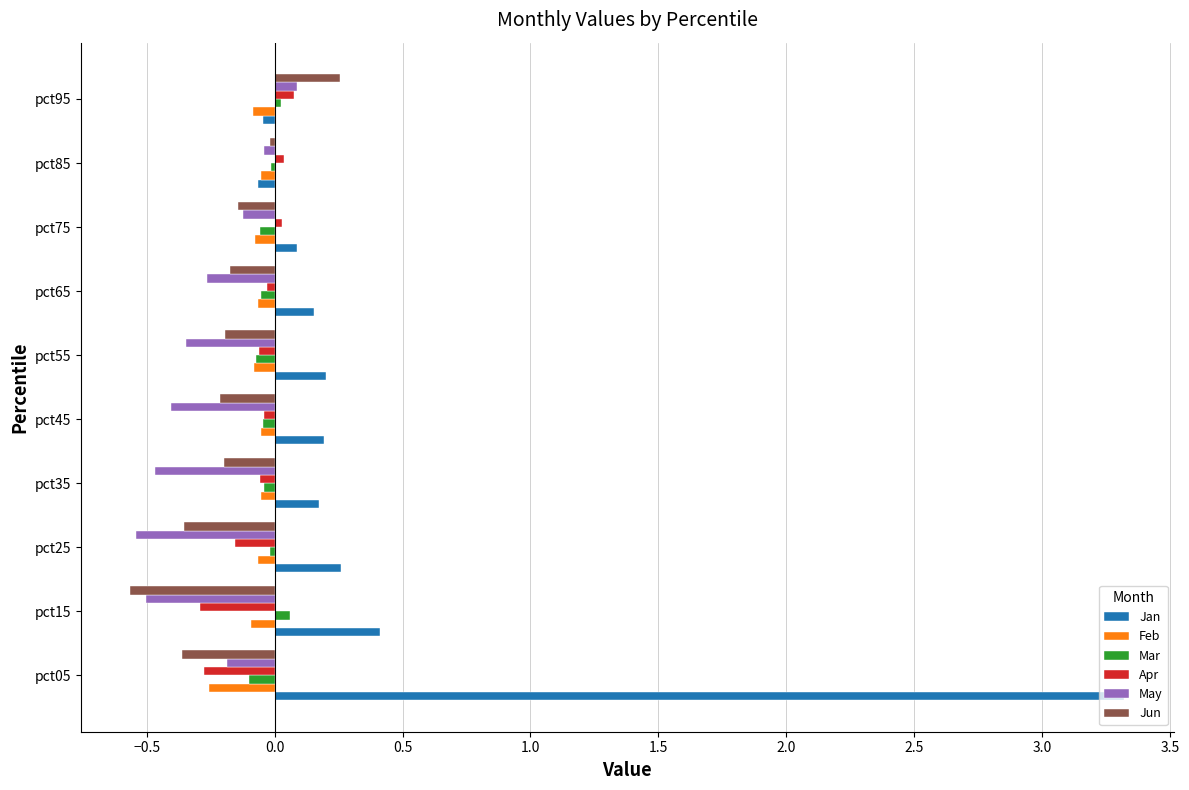

List the labels in order of May value, largest first.

pct95, pct85, pct75, pct05, pct65, pct55, pct45, pct35, pct15, pct25